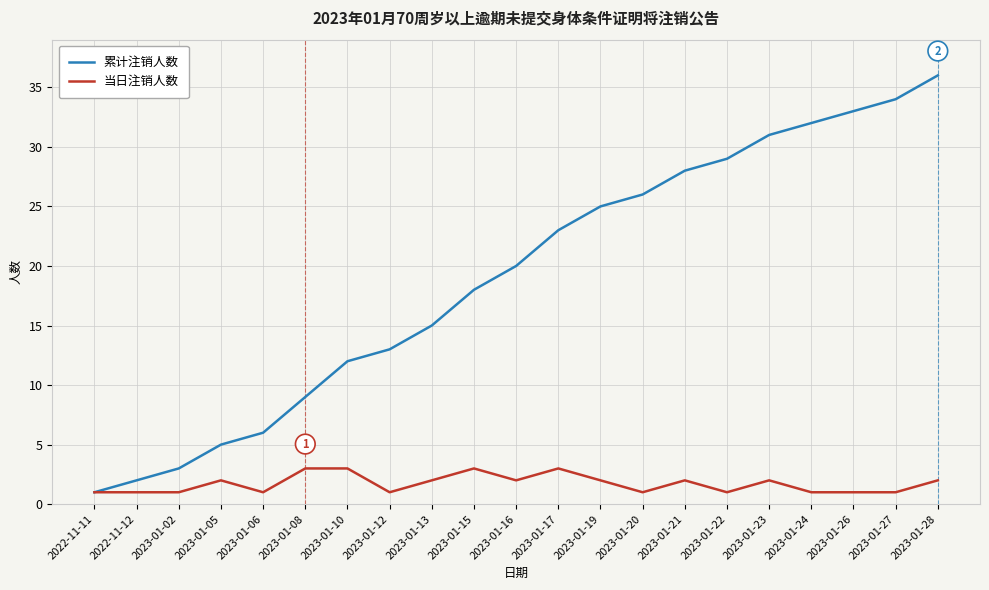

What is the difference between the maximum and minimum values in the 累计注销人数 series?

35